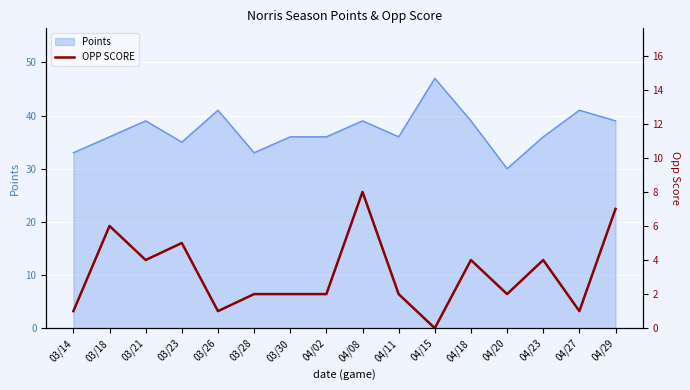

Count the number of values greater than 2.

7